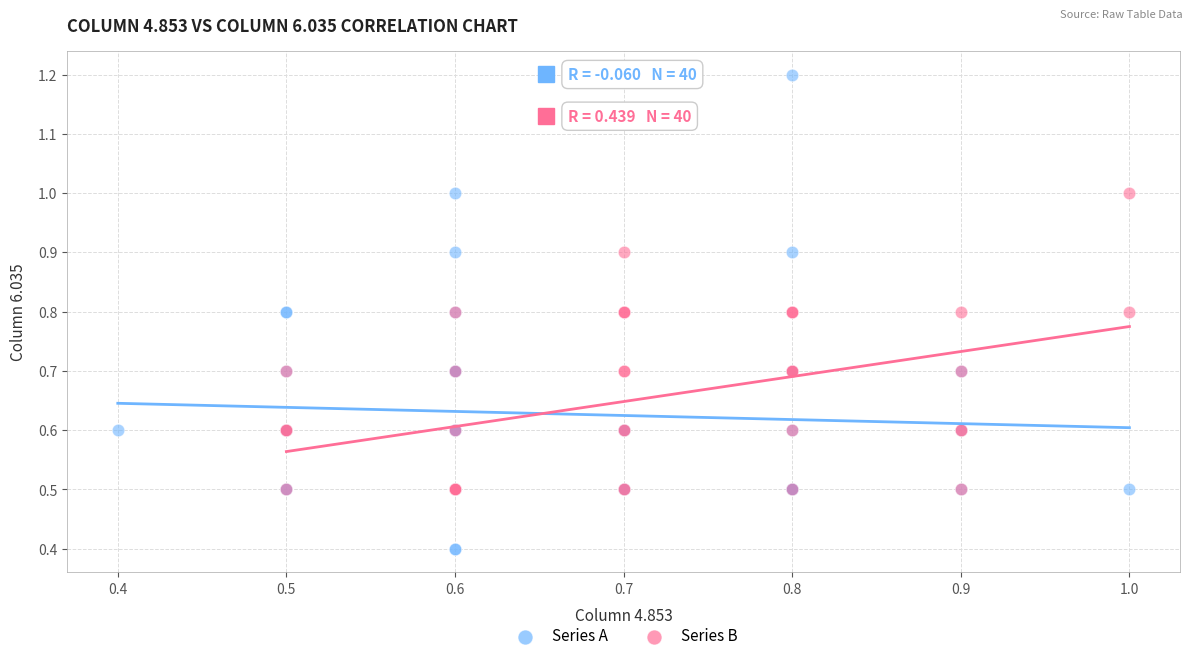

Which series reaches the maximum Y coordinate?

Series A